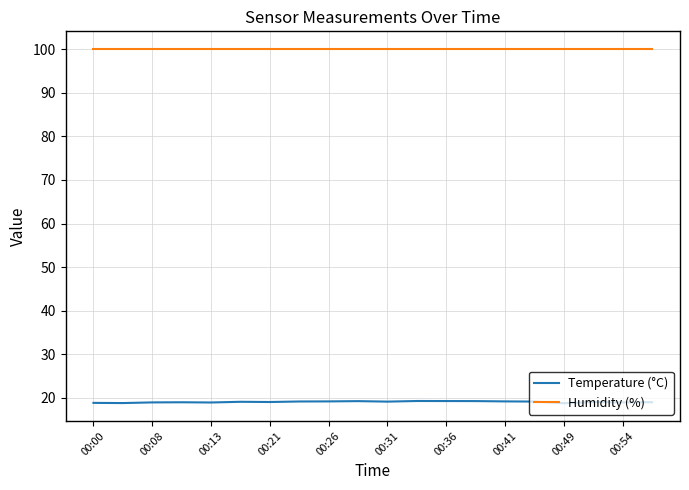

True or false: Temperature (°C) and Humidity (%) intersect in this chart.

False